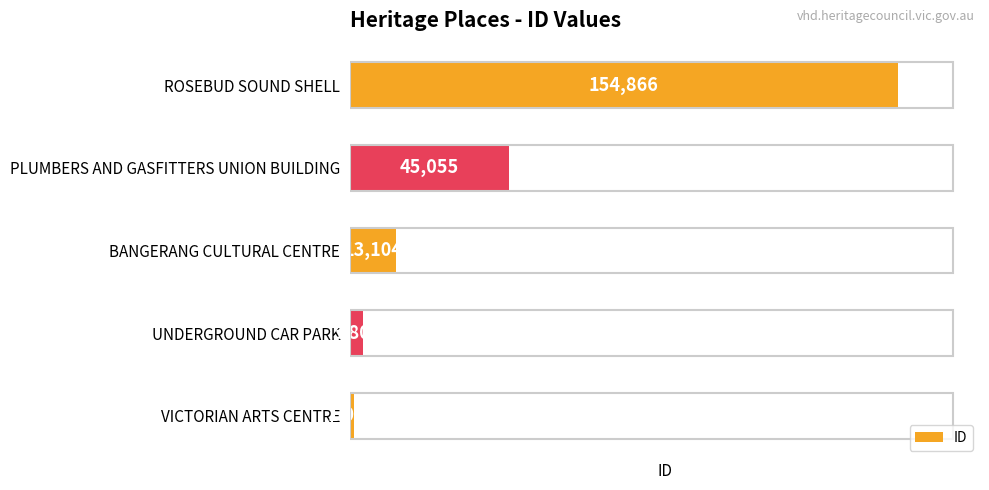

Is it true that the value at BANGERANG CULTURAL CENTRE is 13104?

True